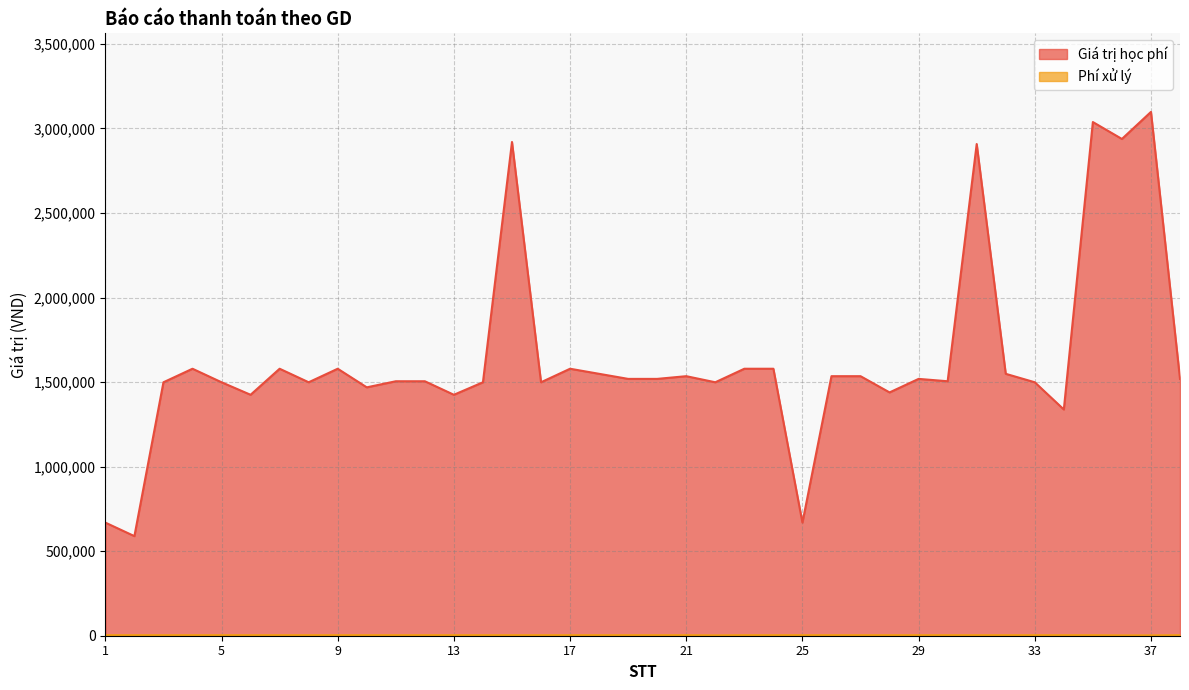

Which category has the highest value in the Phí xử lý series?

1